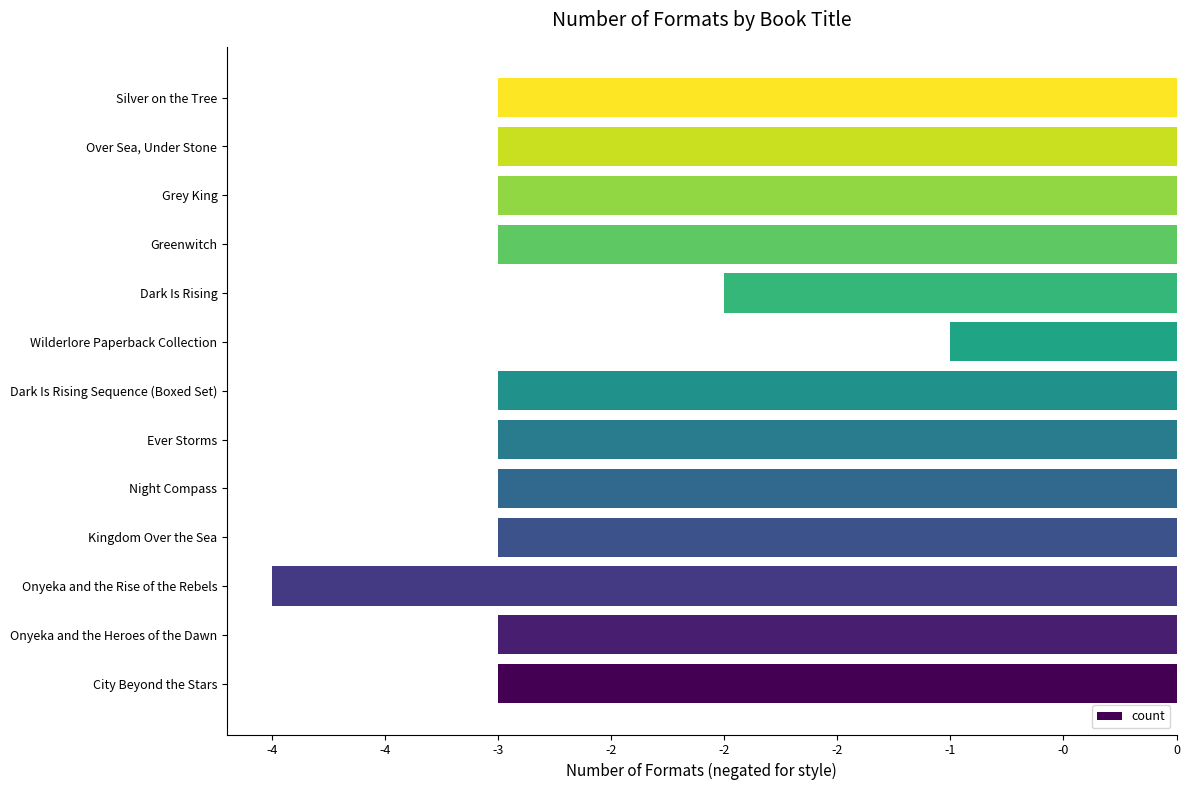

How many bars are there in total?

13